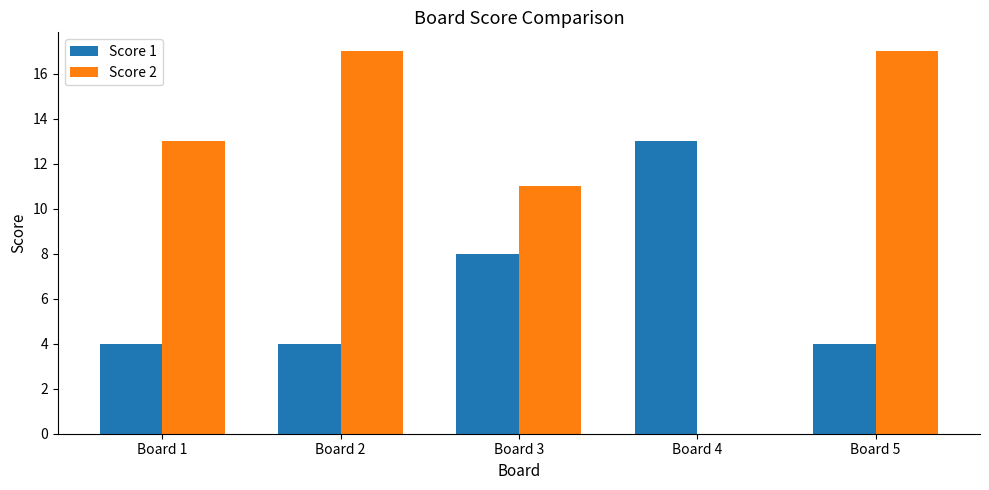

Reading right to left, transcribe all the data shown in this chart.

Score 1: Board 5=4	Board 4=13	Board 3=8	Board 2=4	Board 1=4
Score 2: Board 5=17	Board 4=0	Board 3=11	Board 2=17	Board 1=13